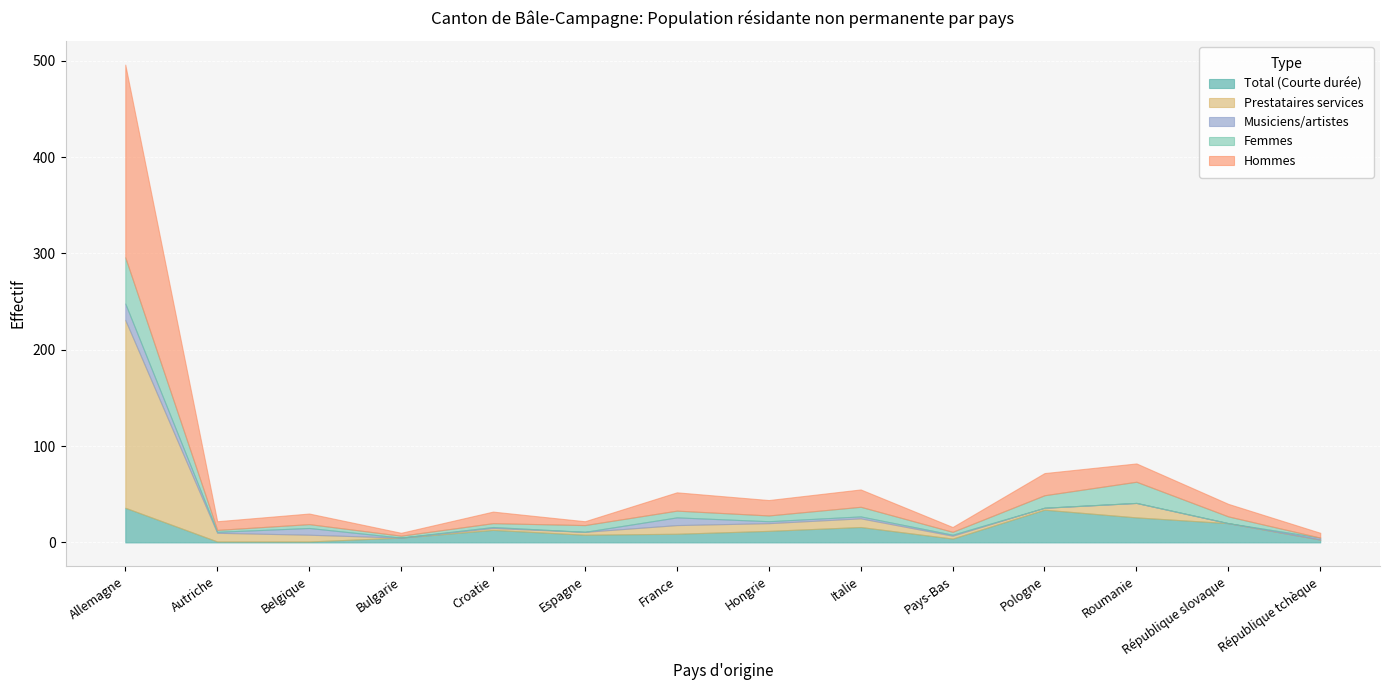

Which series has the largest range (max minus min)?

Hommes